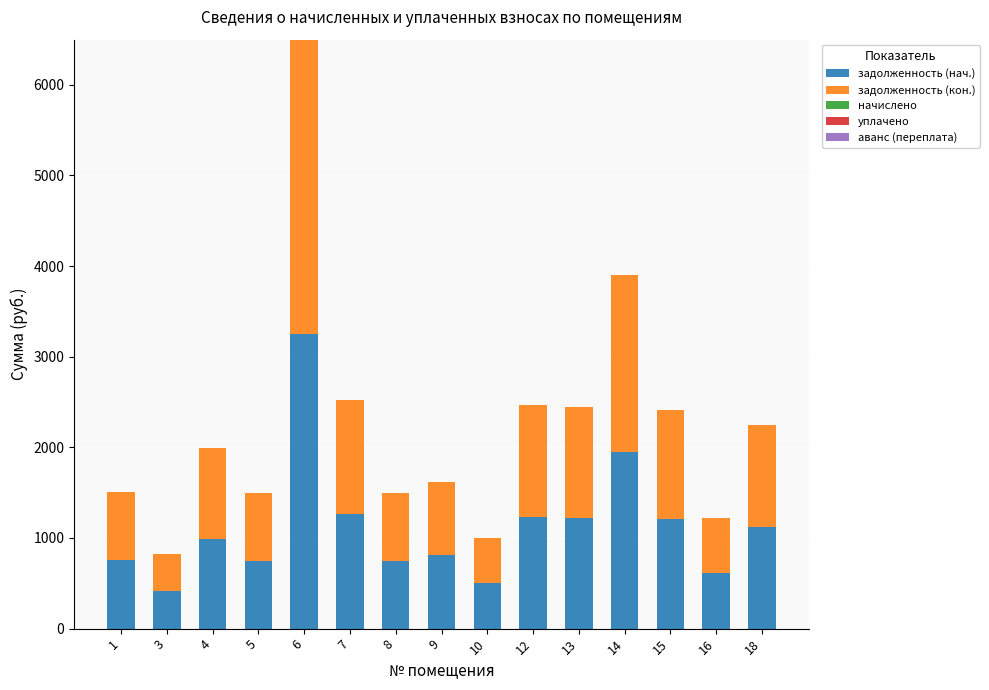

At which category is the sum across all series the highest?

6